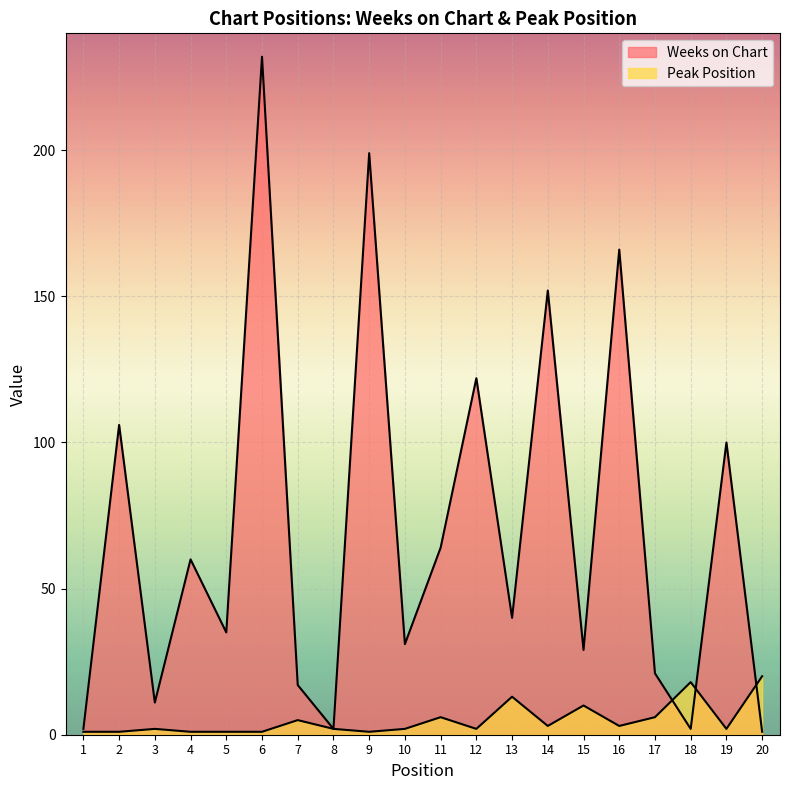

Which series has the widest spread of values?

Weeks on Chart